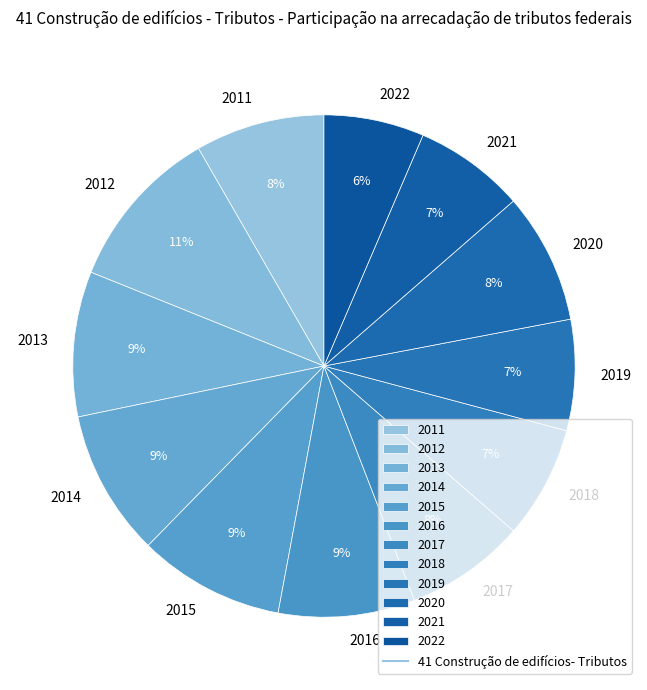

Count the number of slices in the pie.

12